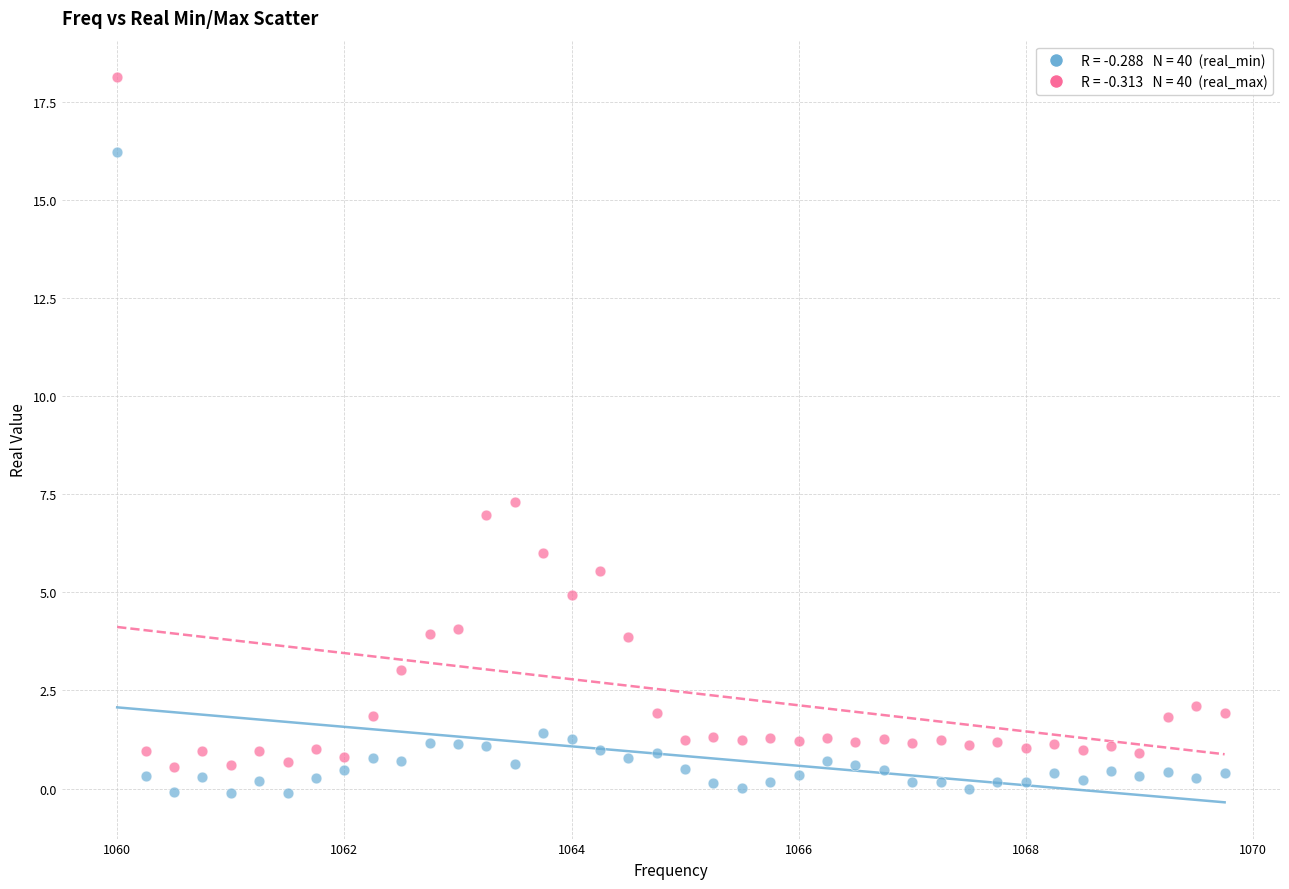

Across all data points, what is the range of Y values (max minus min)?

18.2